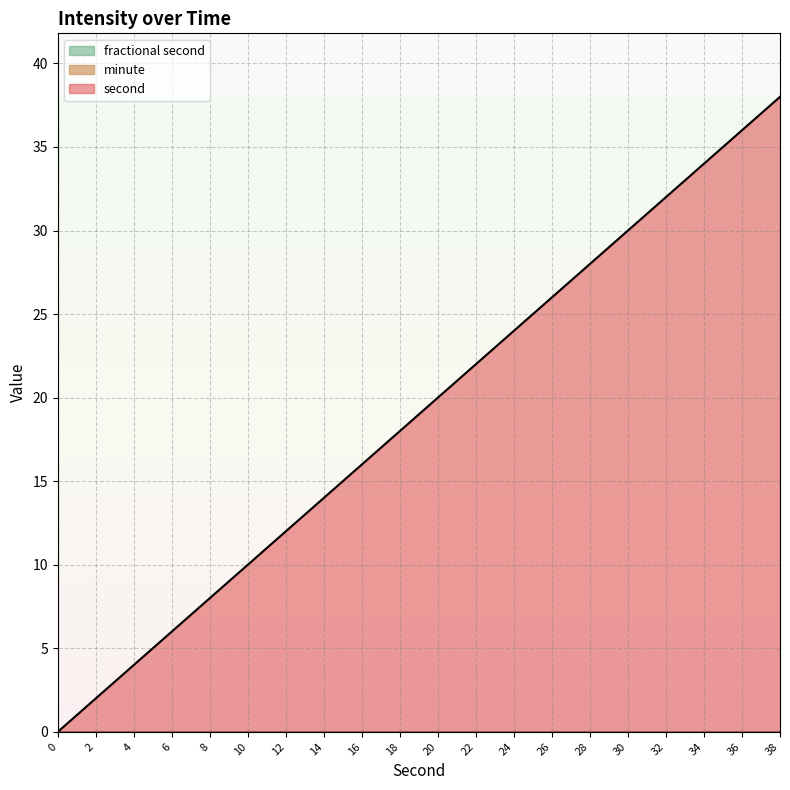

True or false: minute has more than 0 points higher than both neighbors.

False